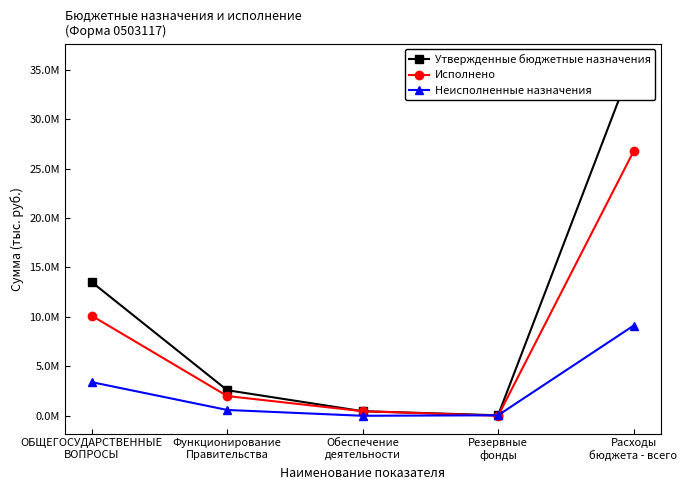

Rank the series by their average value, from lowest to highest.

Неисполненные назначения, Исполнено, Утвержденные бюджетные назначения